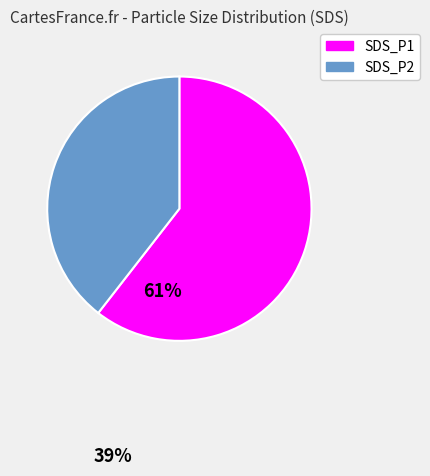

Do SDS_P1 and SDS_P2 together represent more than half of the pie?

Yes